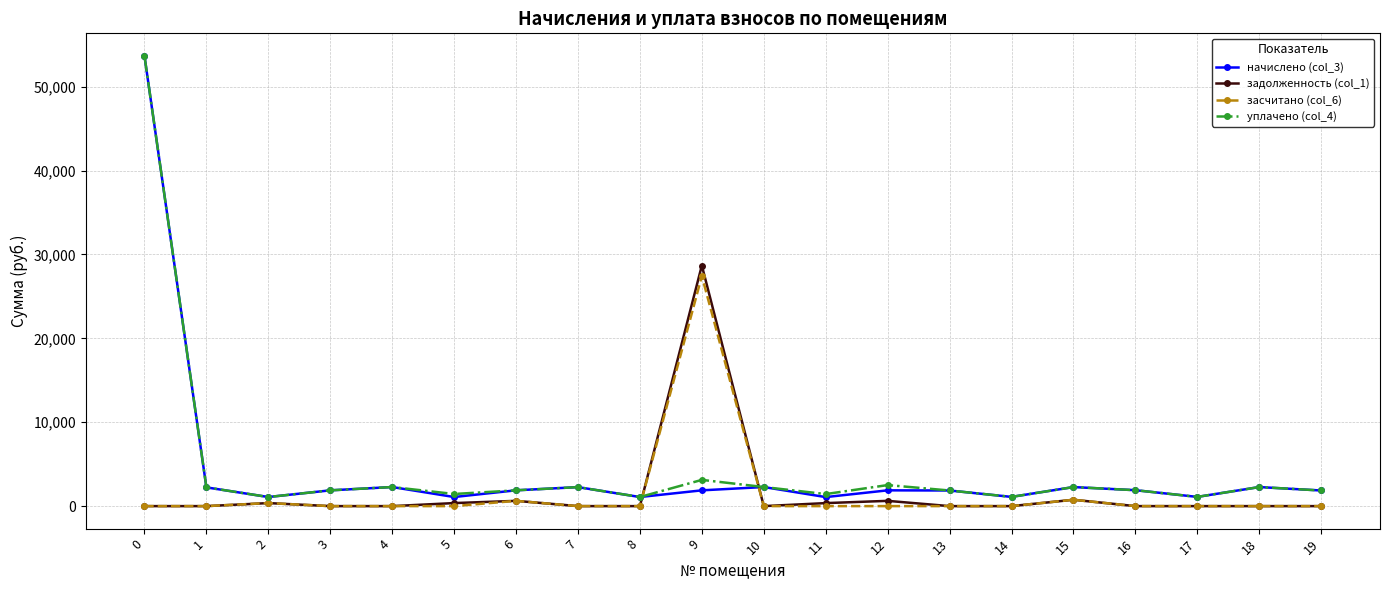

How many data points in задолженность (col_1) are above 0?

7